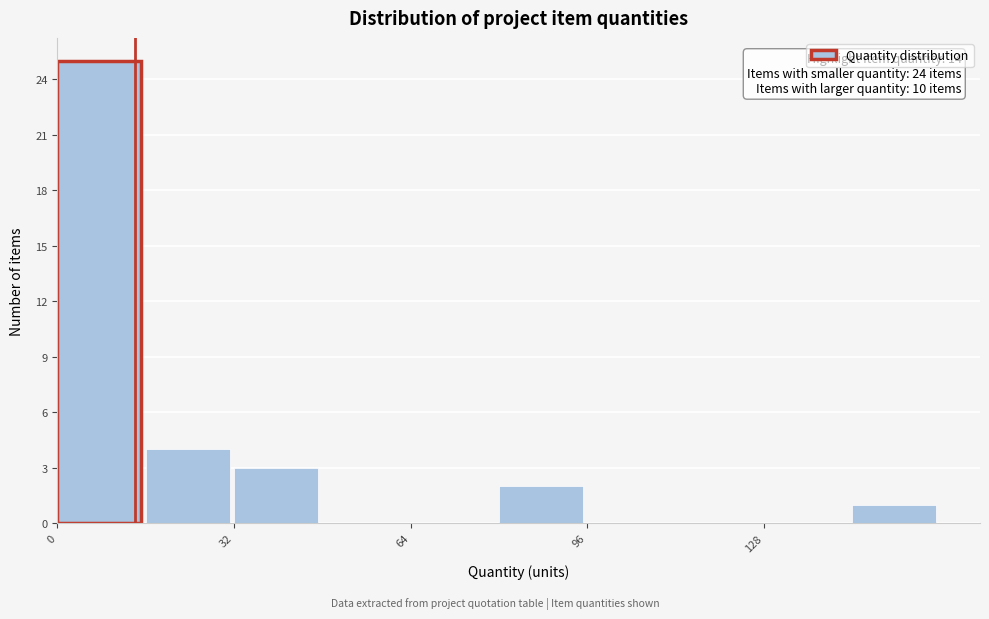

Read against the x-axis, roughly where is the centre of the tallest bar?

10